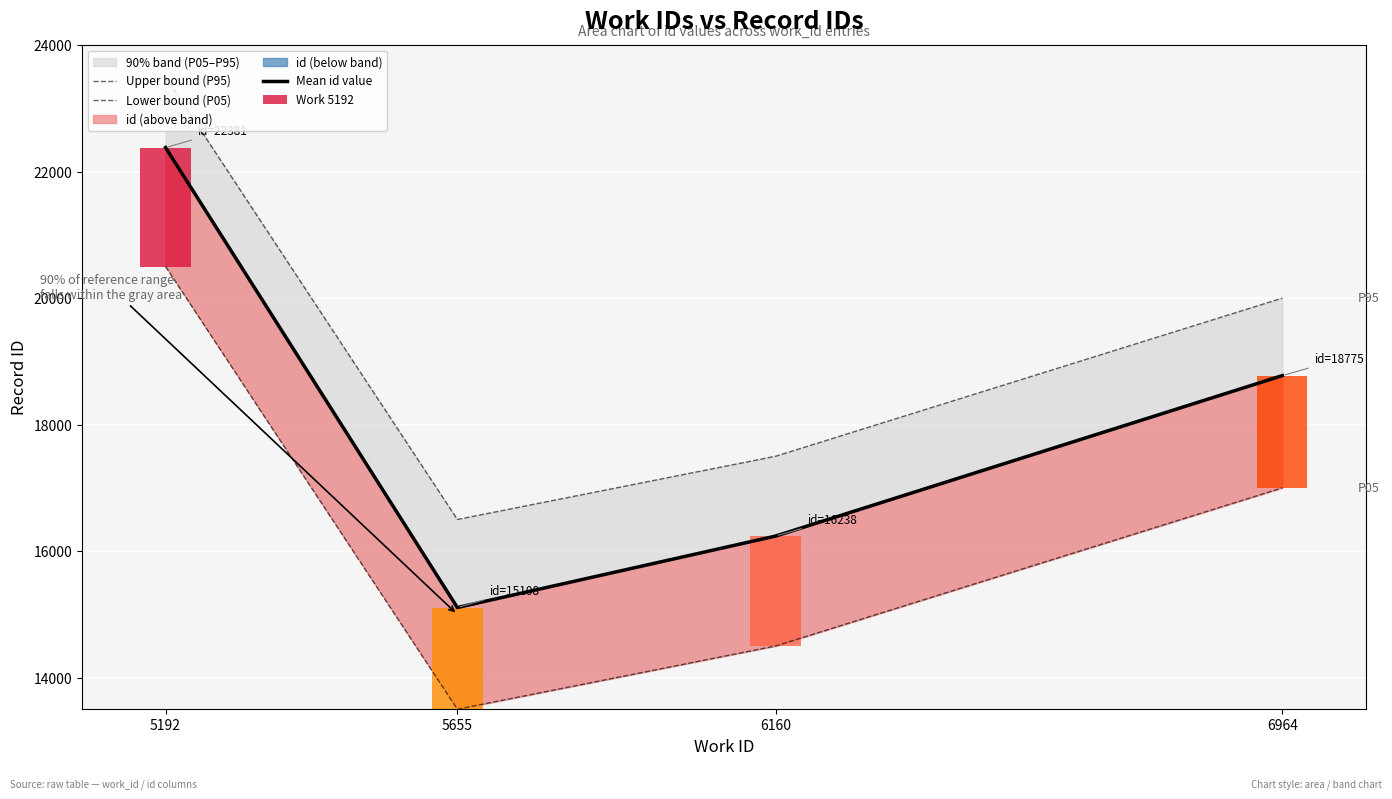

Which category has the highest value in the Lower bound (P05) series?

5192